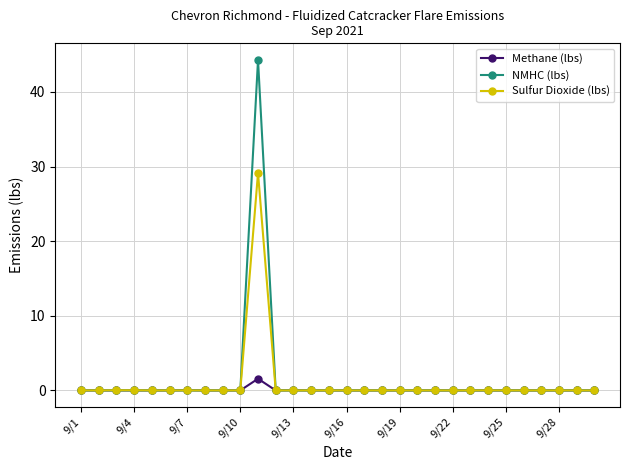

How many lines are shown in the chart?

3